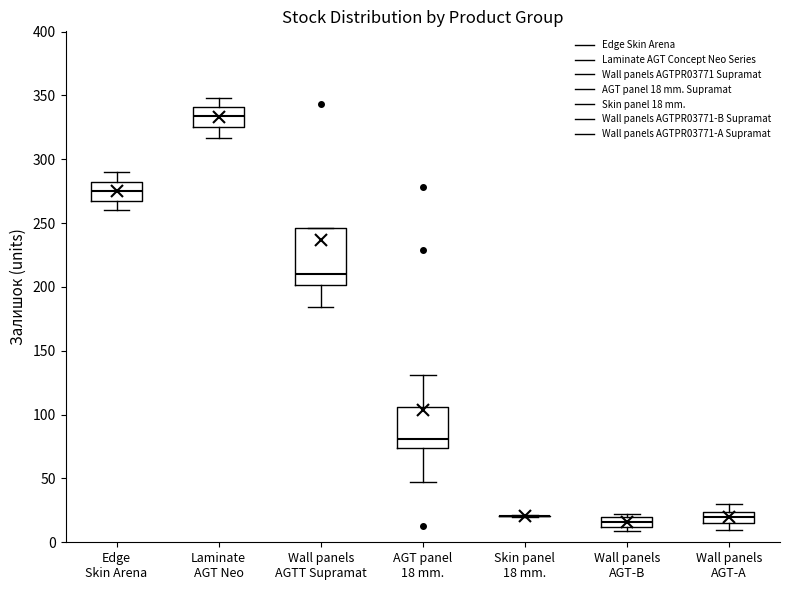

Comparing the boxes themselves (not the whiskers), which one is the tallest?

Wall panels AGTT Supramat